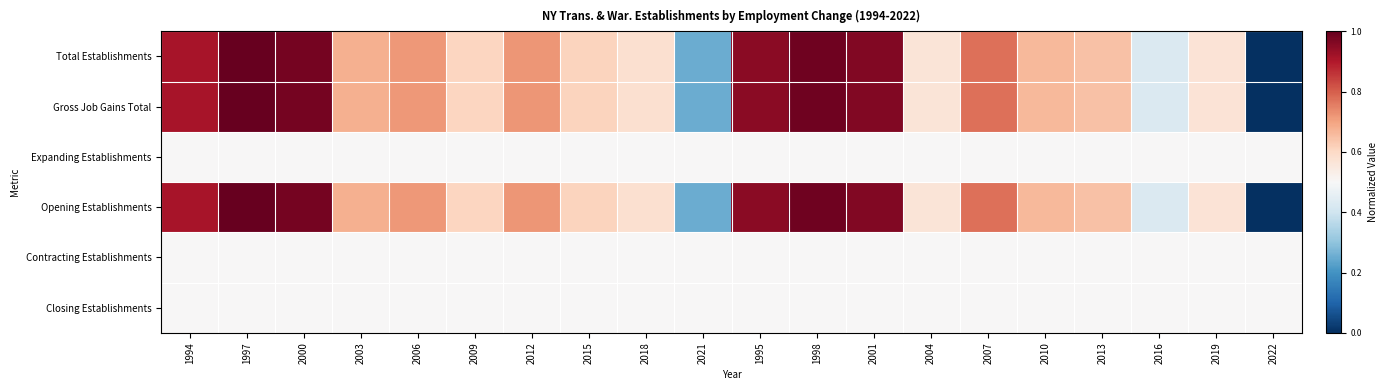

At 2001, list the series in order from smallest to largest.

Expanding Establishments, Contracting Establishments, Closing Establishments, Total Establishments, Gross Job Gains Total, Opening Establishments